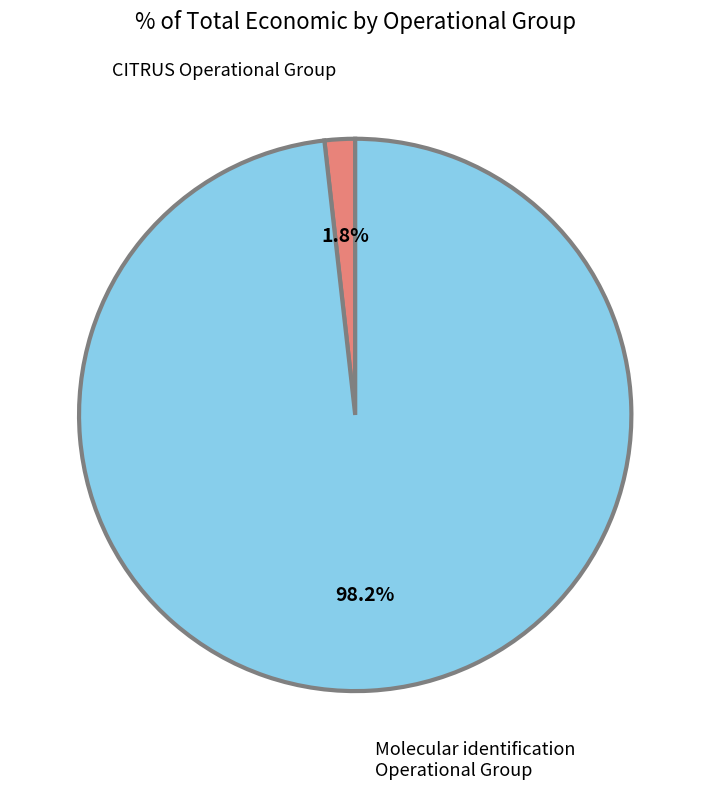

Is there any slice that represents more than half of the pie?

Yes